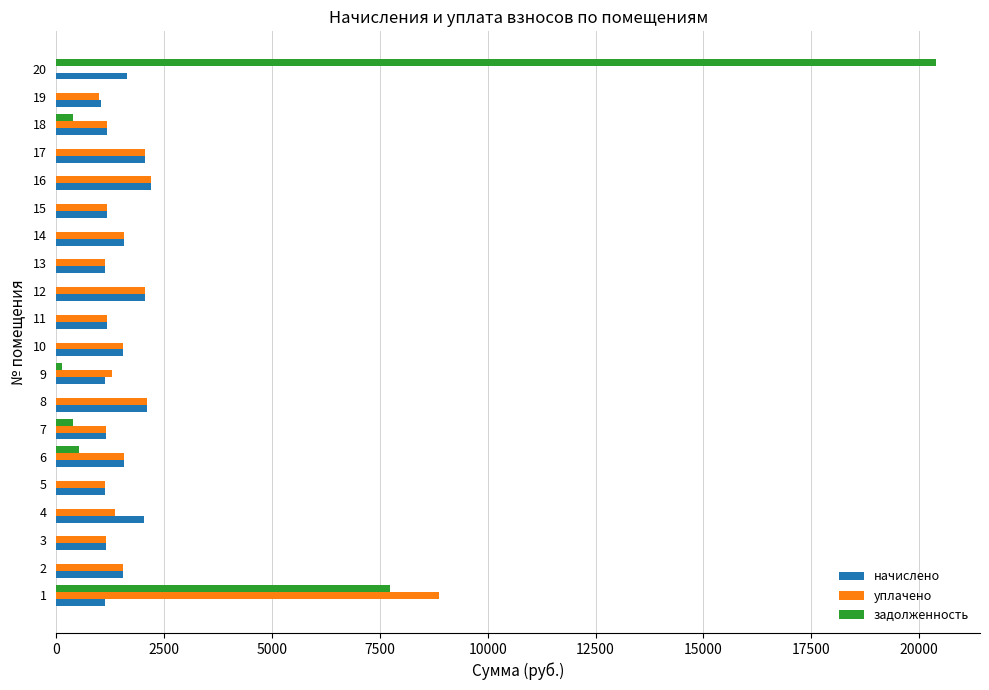

The value of задолженность at 10 is 0.0. True or false?

True